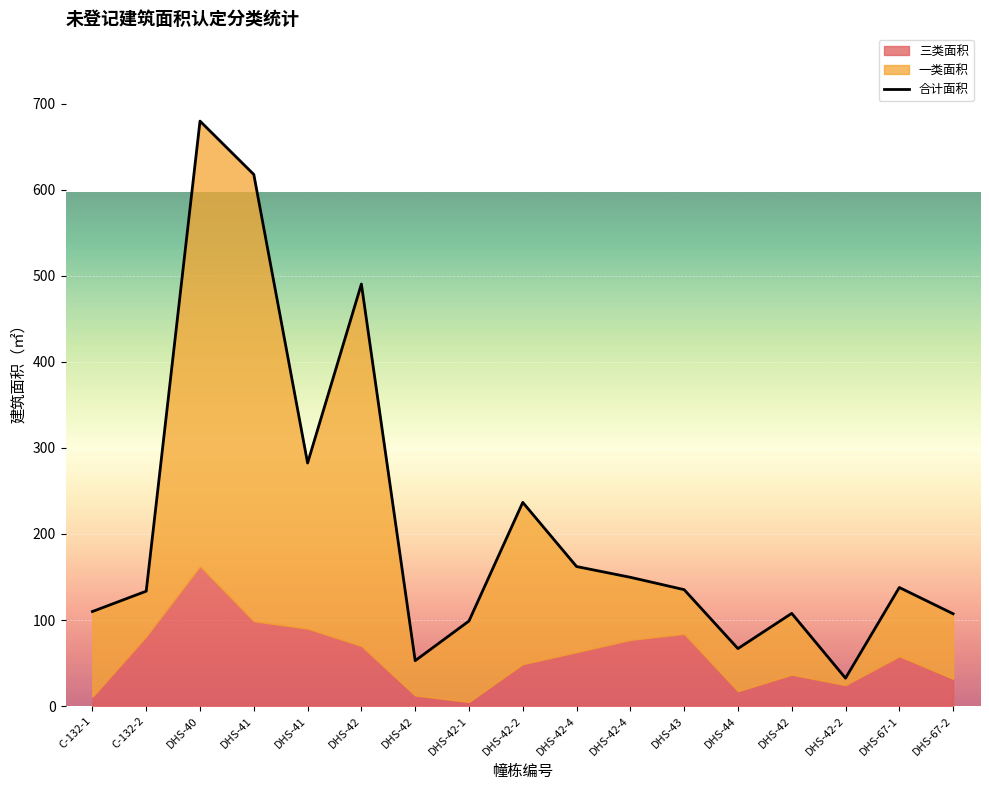

The value at DHS-43 is 237.9. True or false?

False